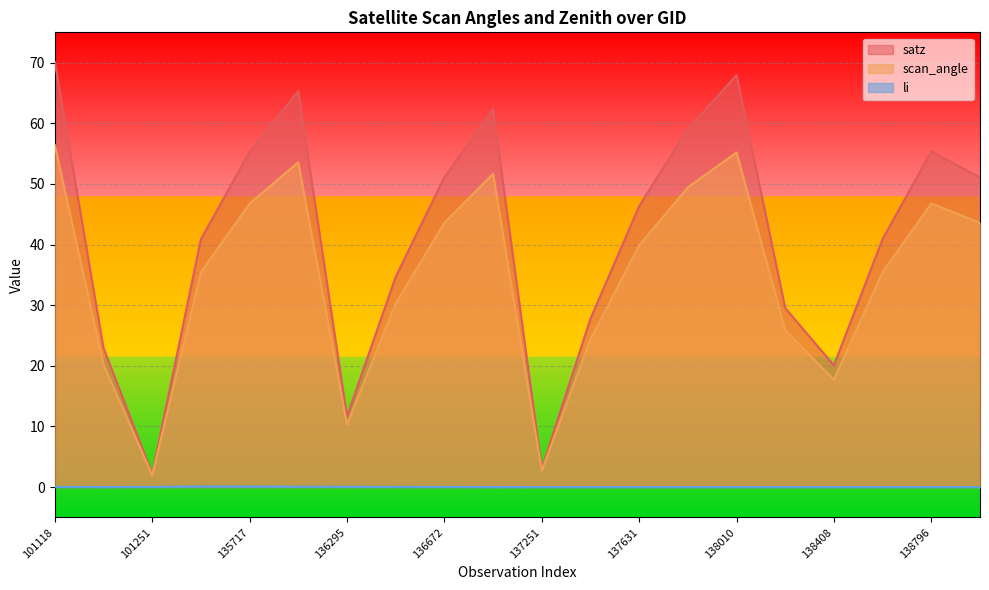

Does the chart display data point markers on the line(s)?

No